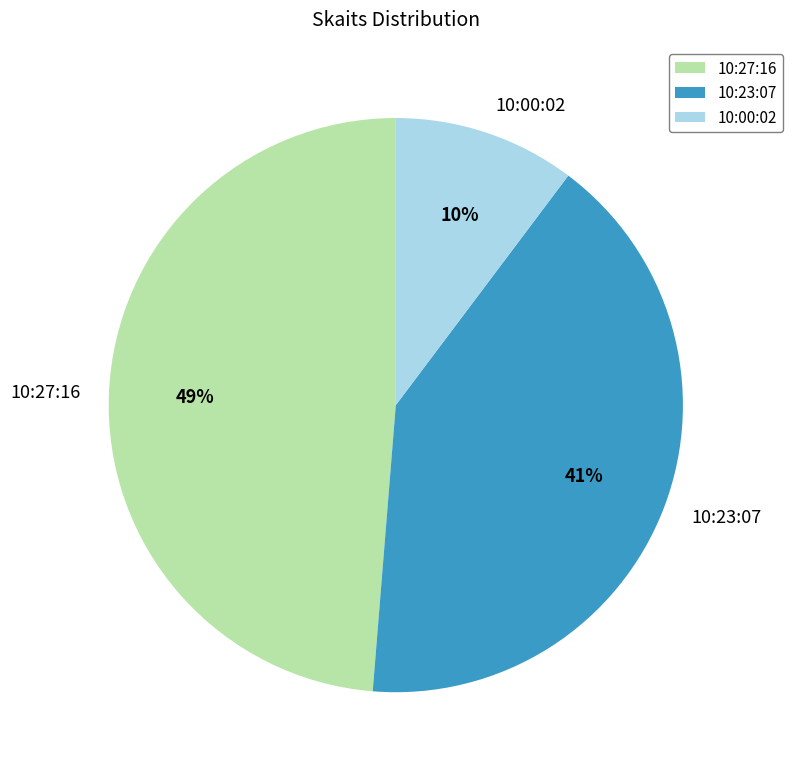

To the nearest percent, what is the average slice percentage?

33%